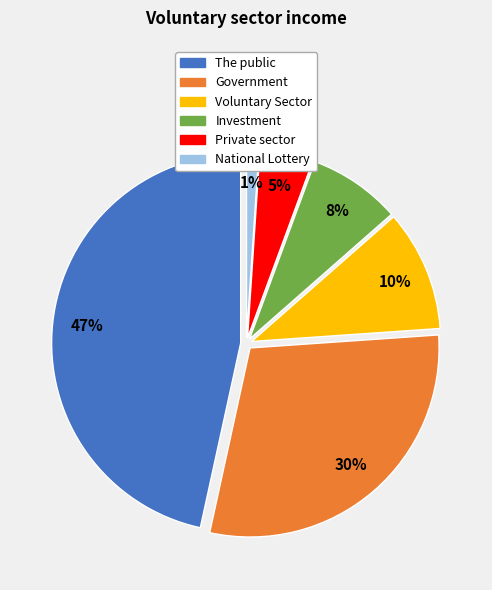

To the nearest percent, what is the difference between the Private sector and National Lottery slice percentages?

4%